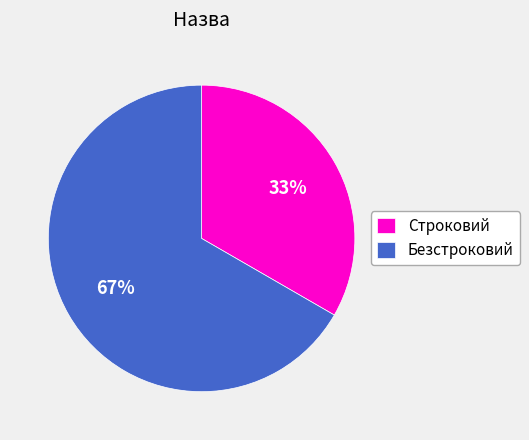

How many slices are in this pie chart?

2